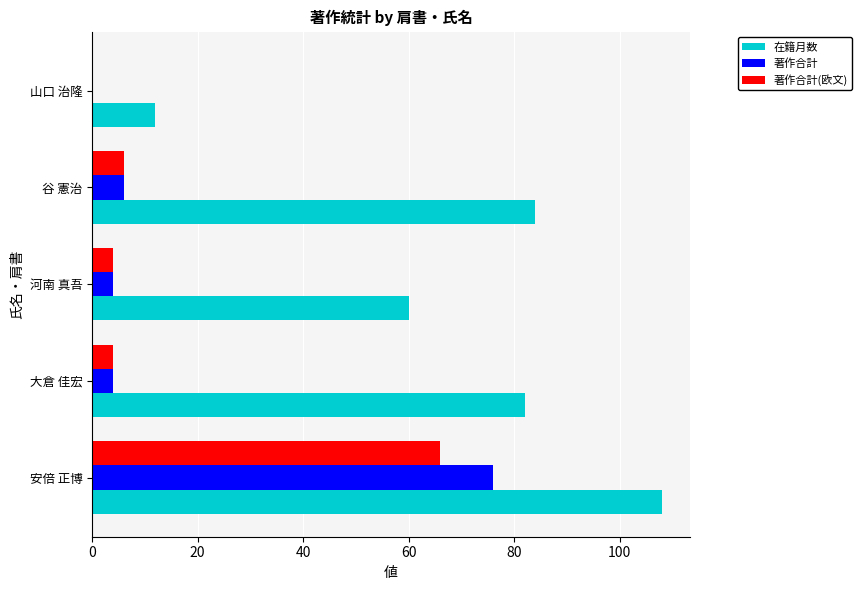

Where is 著作合計 nearest to the value 38?

谷 憲治